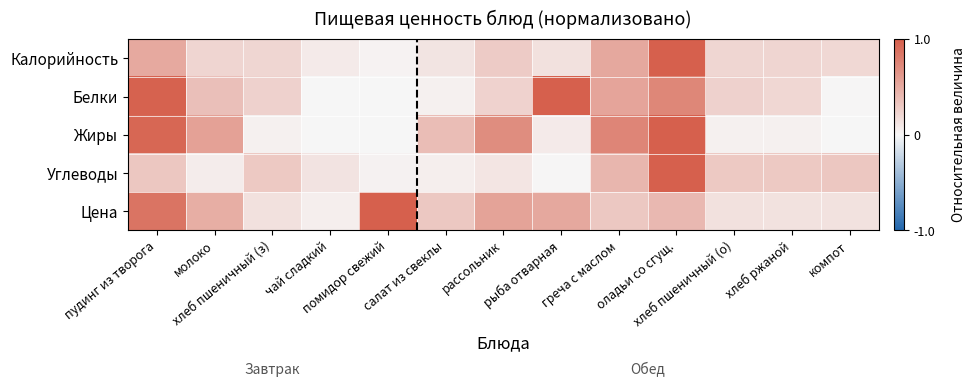

How many series are shown in this chart?

5